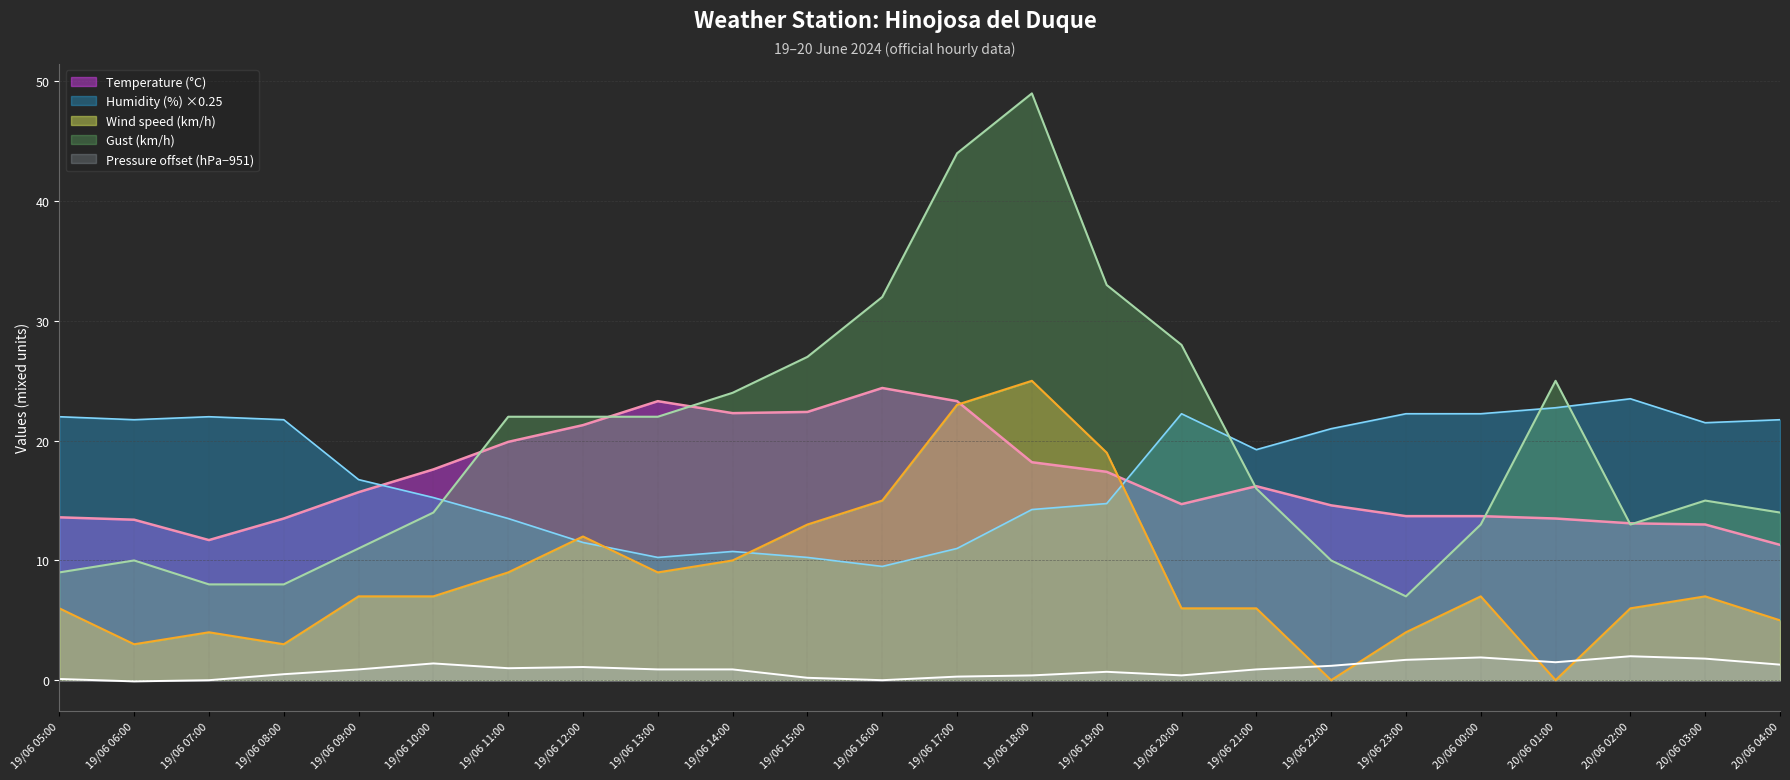

Does the chart display data point markers on the line(s)?

No